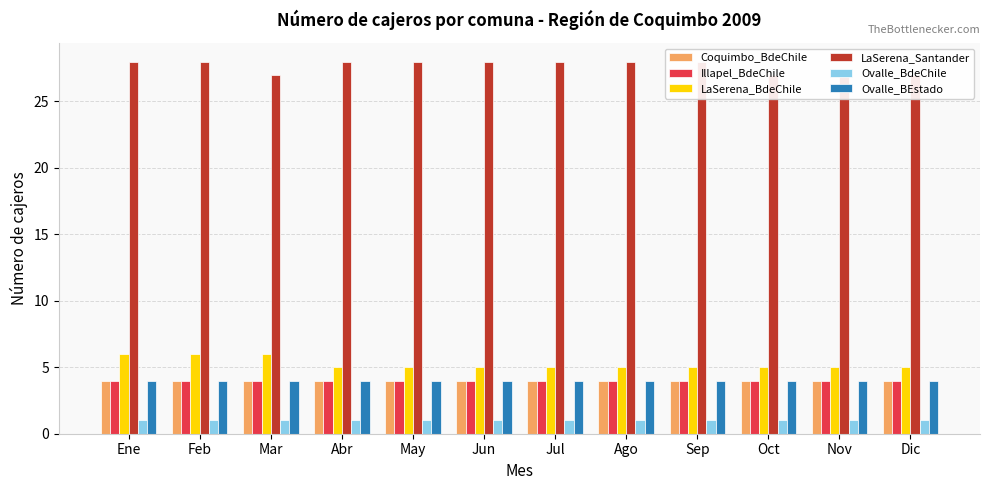

What is the approximate value of Ovalle_BEstado at Feb?

4